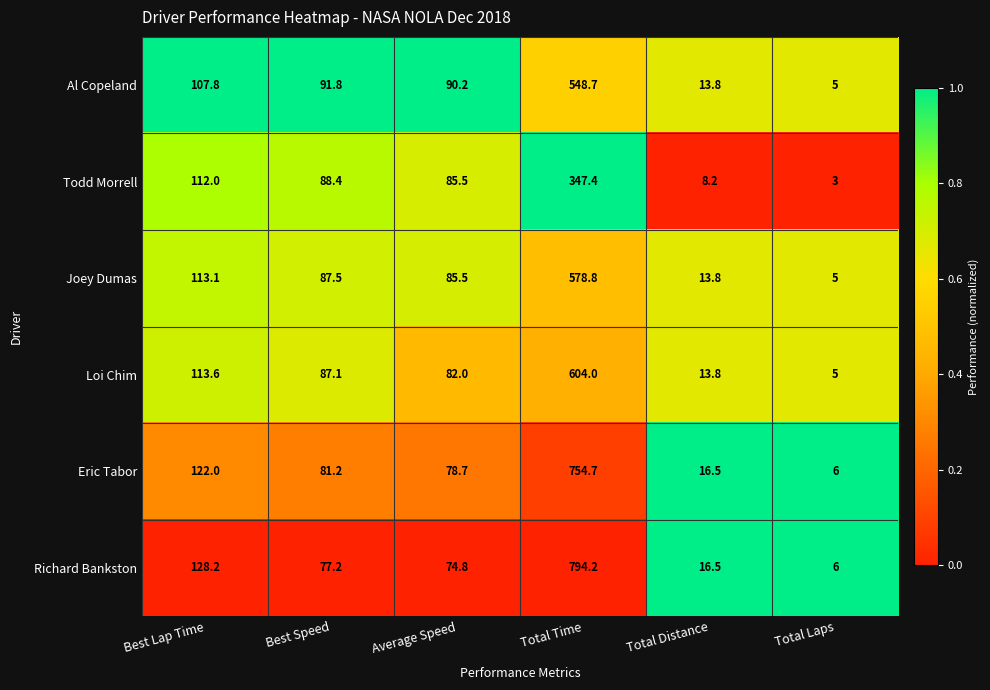

List the series in order of their peak value, highest first.

Richard Bankston, Eric Tabor, Loi Chim, Joey Dumas, Al Copeland, Todd Morrell